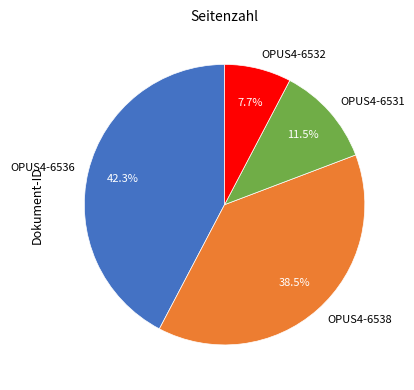

Rank the categories by value from lowest to highest.

OPUS4-6532, OPUS4-6531, OPUS4-6538, OPUS4-6536